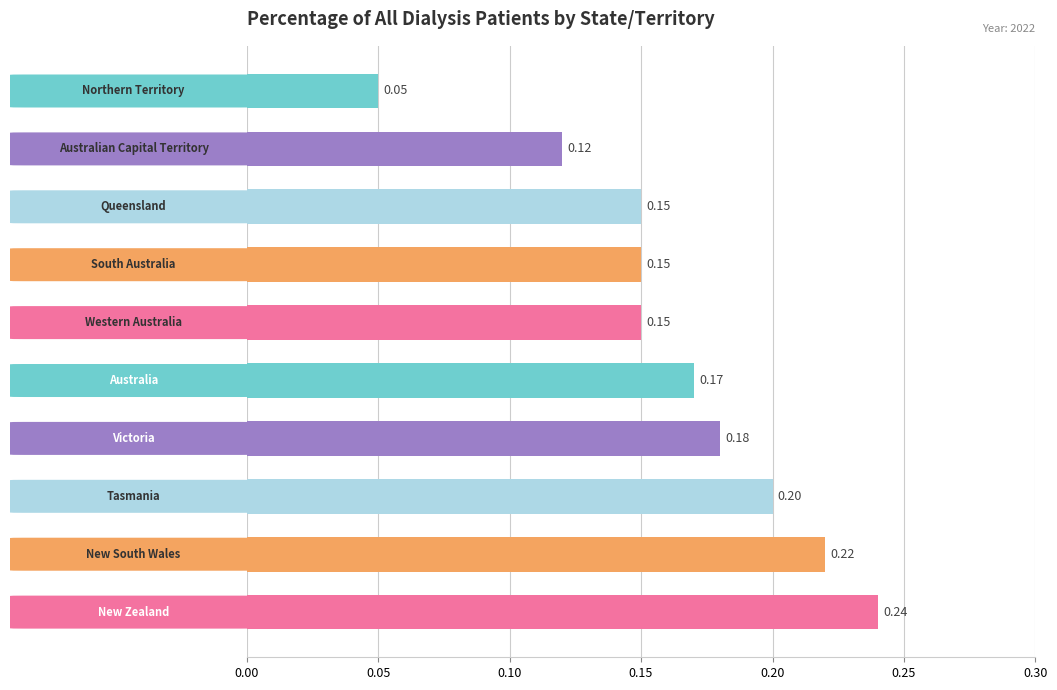

What is the sum of all values?

1.6